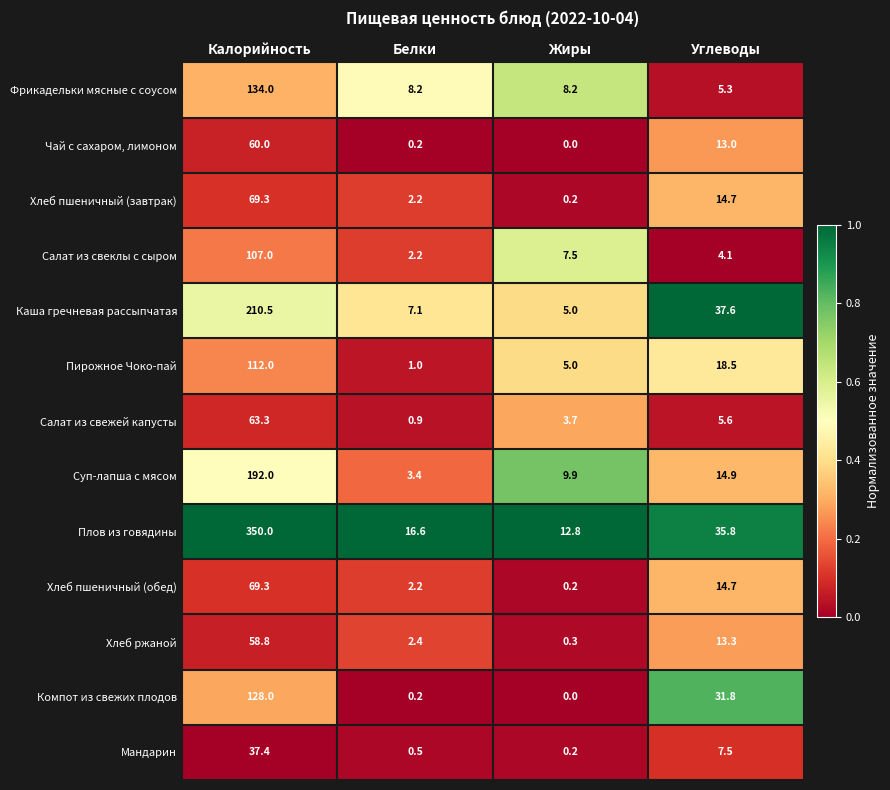

How many data points does each series have?

4